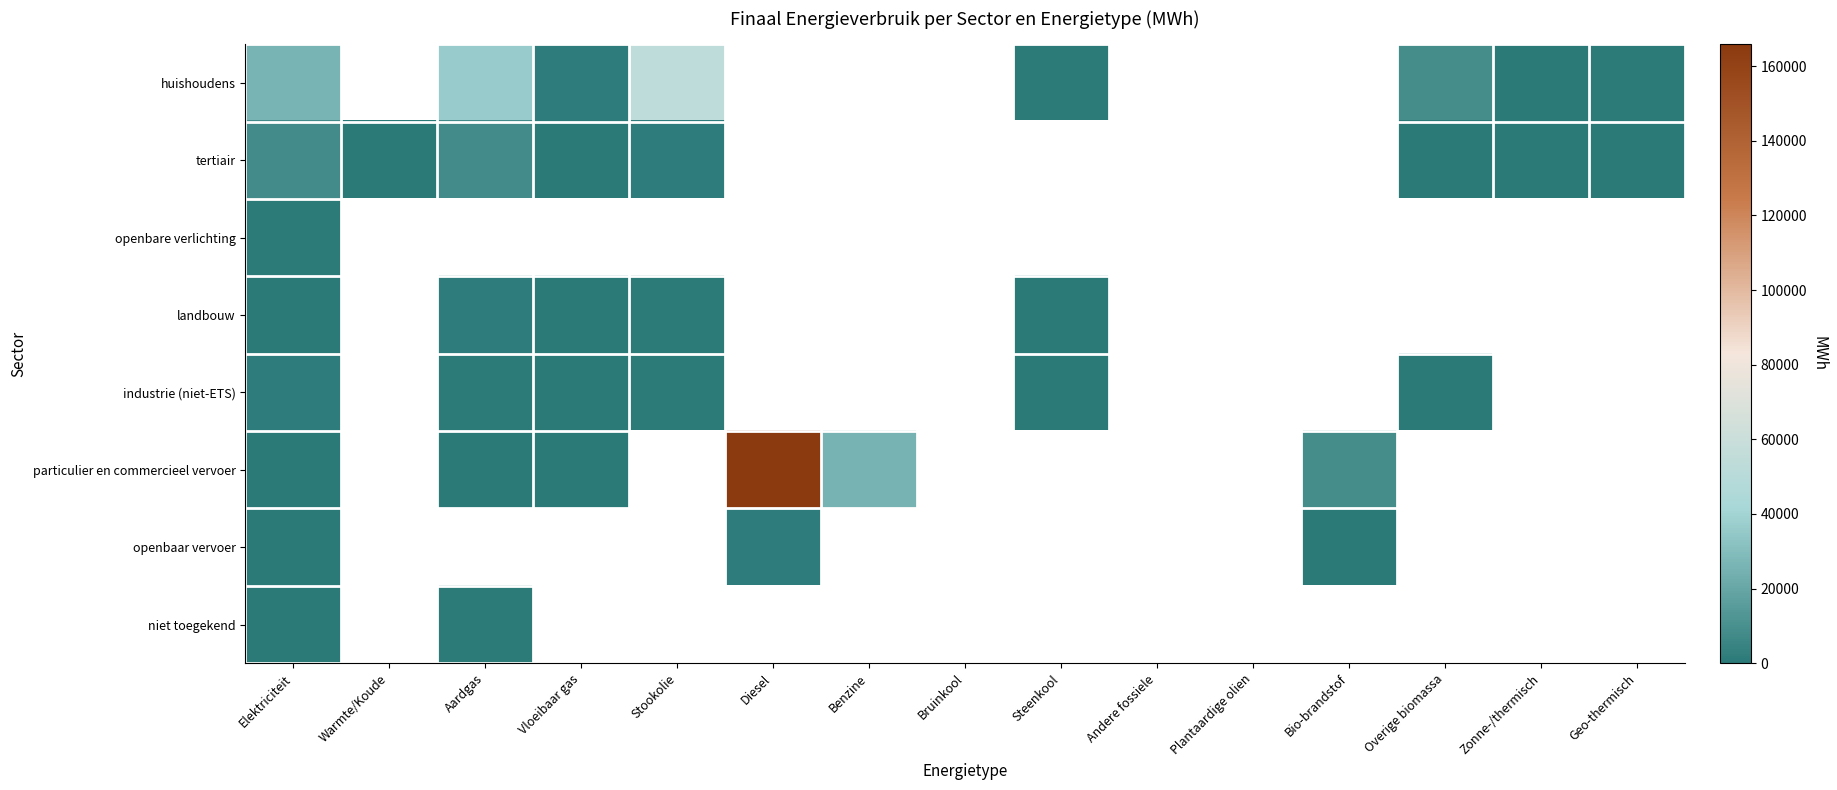

What is the spread (max minus min) of values at Steenkool?

1014.5